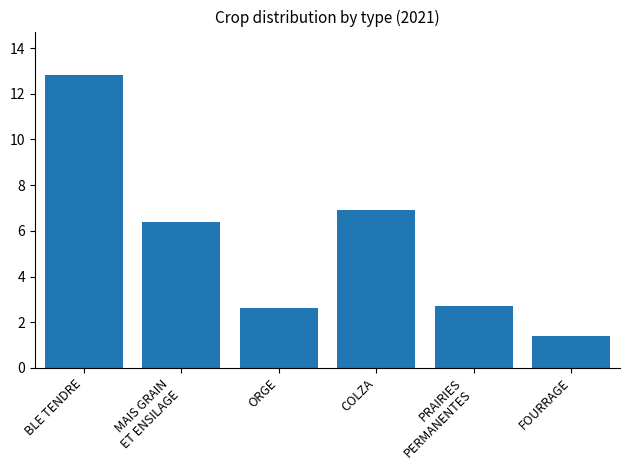

Which has a higher value, MAIS GRAIN
ET ENSILAGE or ORGE?

MAIS GRAIN
ET ENSILAGE